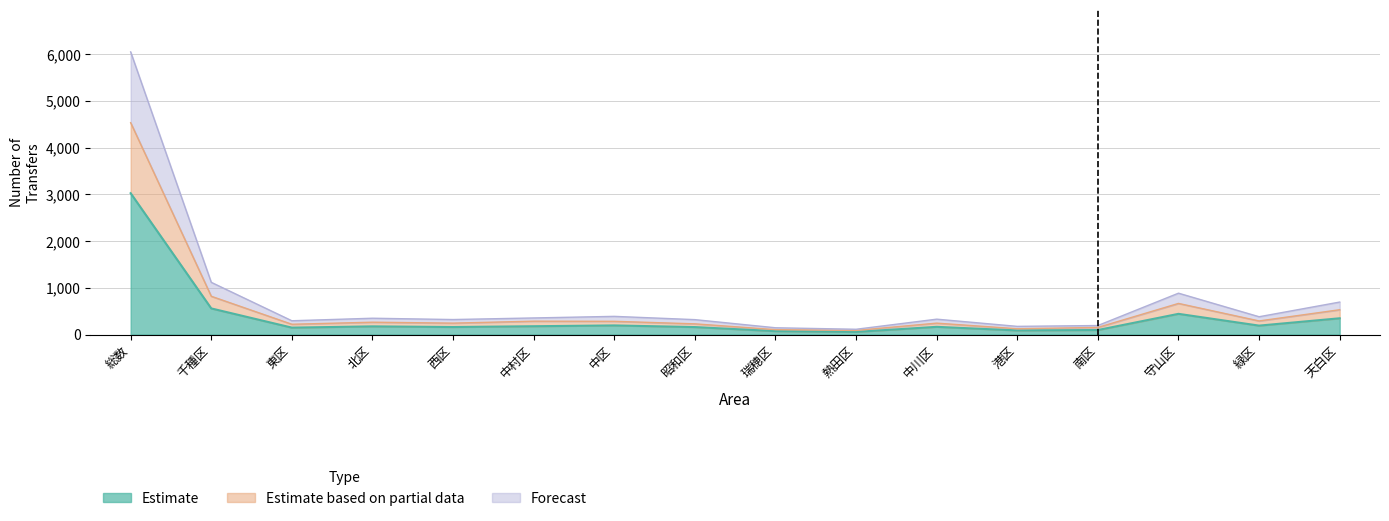

Which series changed the most between 千種区 and 西区?

Forecast